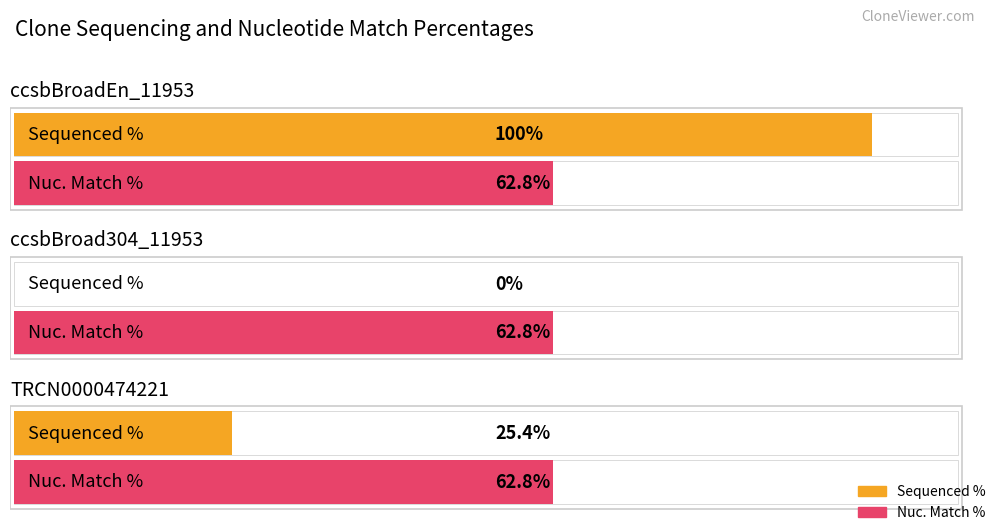

How many series are shown in this chart?

2